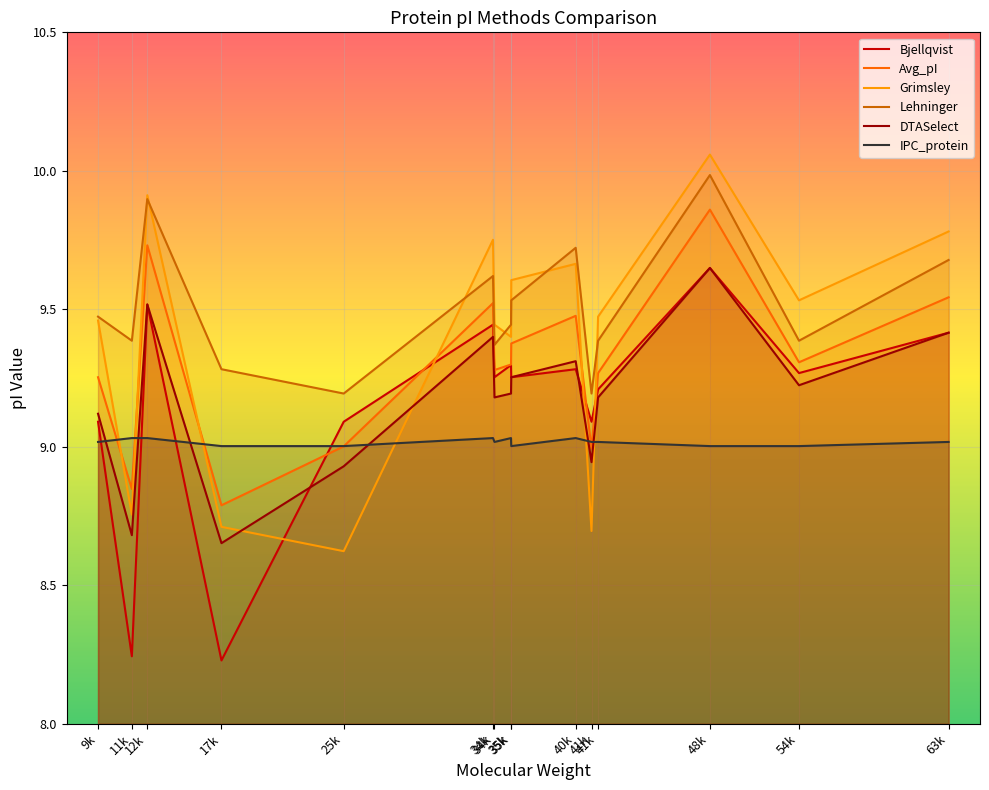

At which category does Avg_pI reach its first local peak?

12k